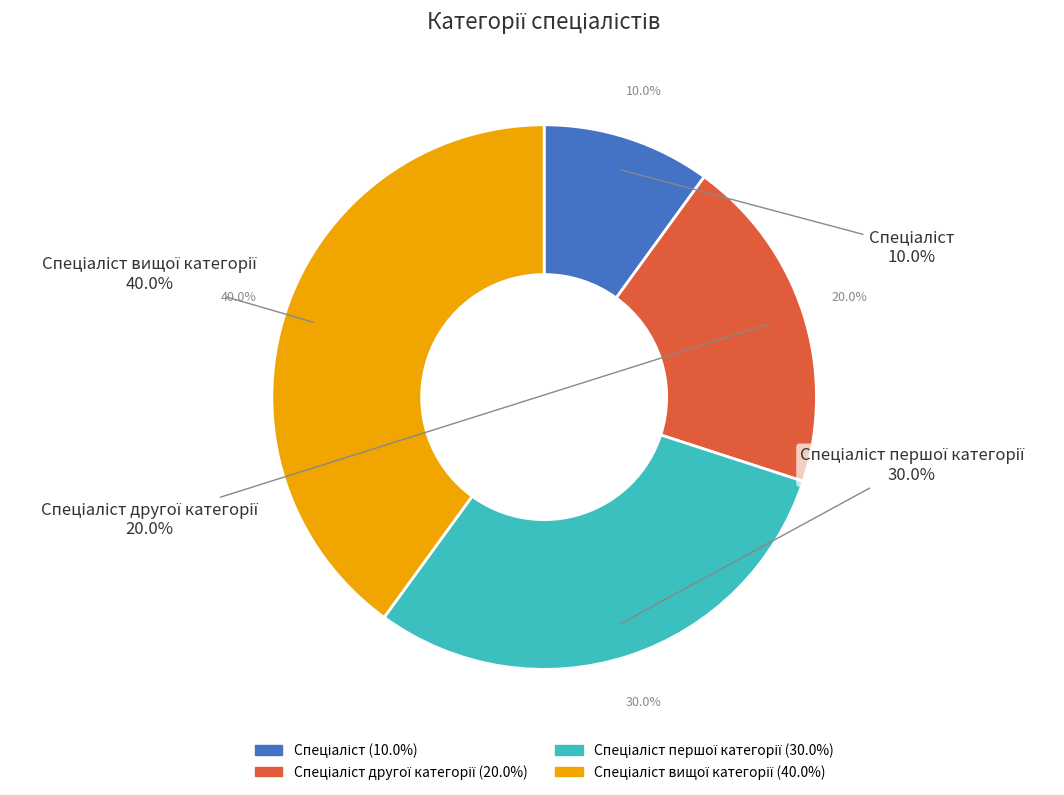

How much of the chart is everything except Спеціаліст?

90.0%